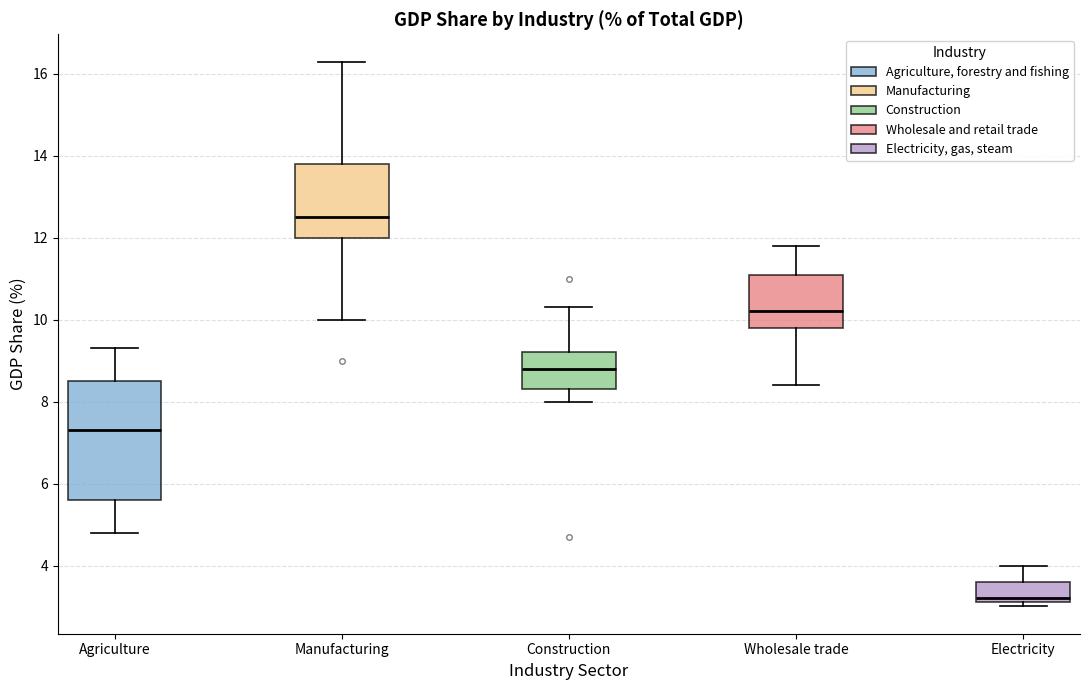

Which box has the highest median line?

Manufacturing